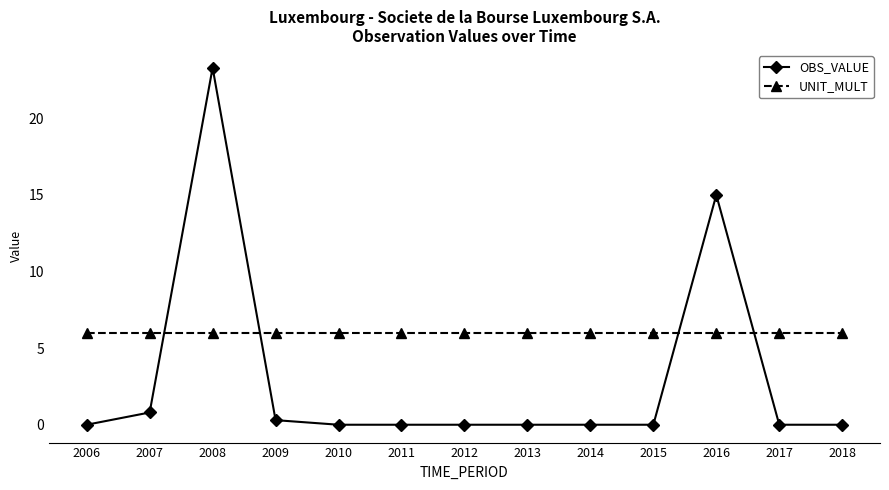

At how many categories does at least one series exceed 1?

13